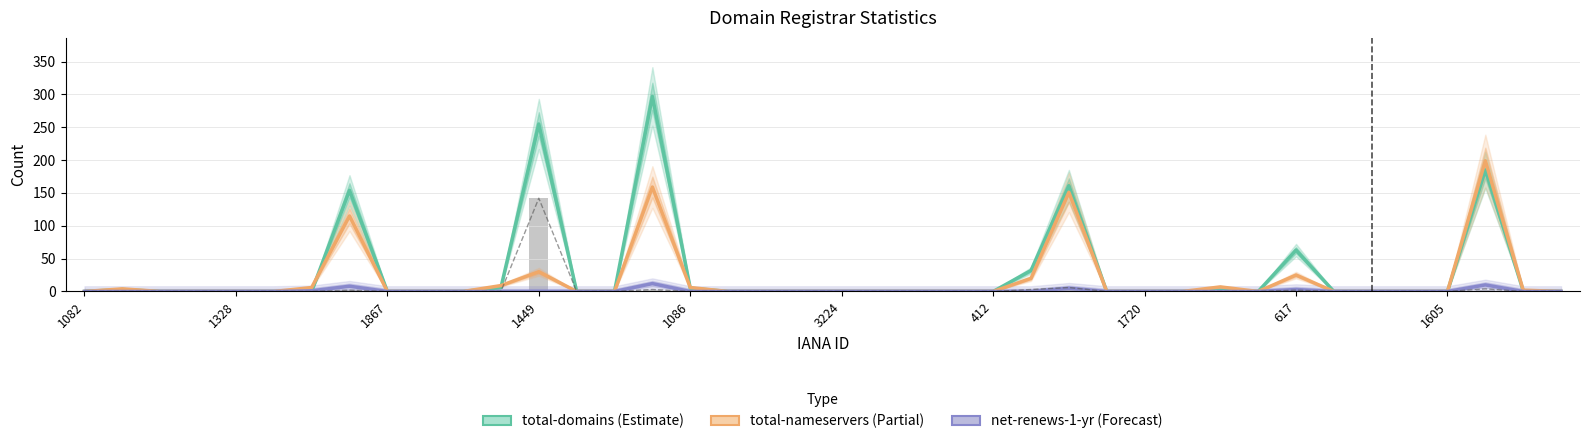

Is it true that total-domains equals 2 at 38?

False